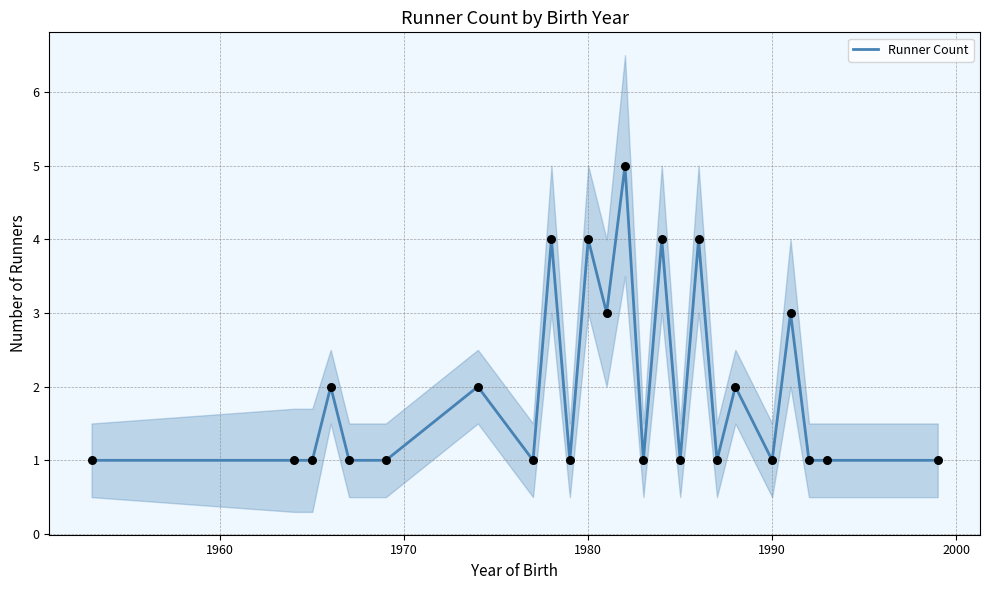

The value of Runner Count at 1990 is 1. True or false?

True